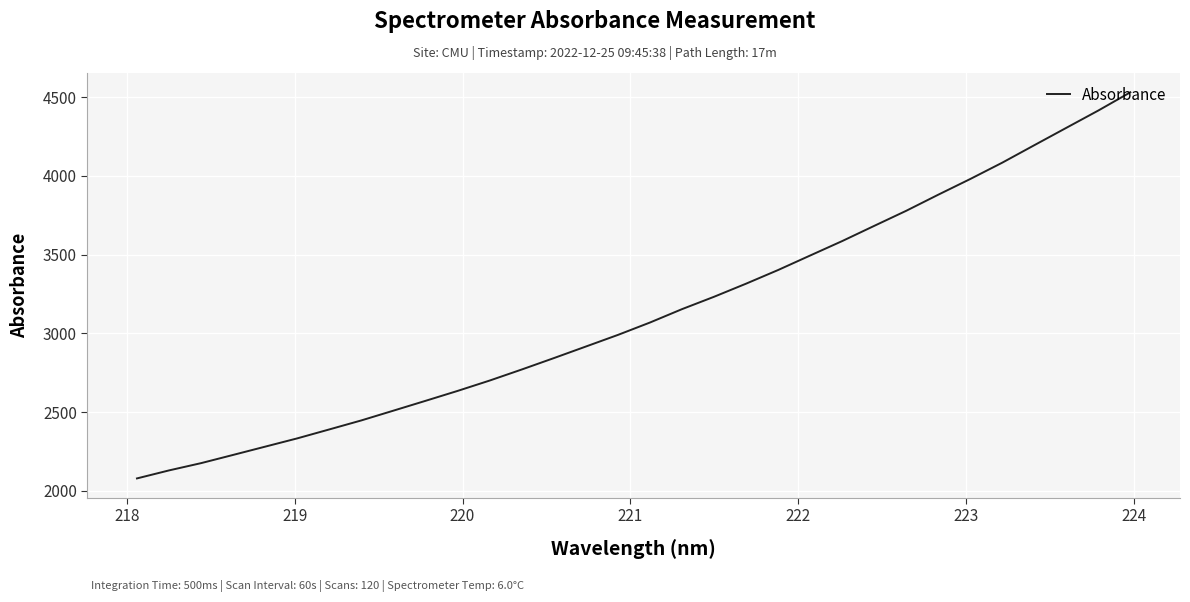

What is the maximum value shown in the chart?

4530.1